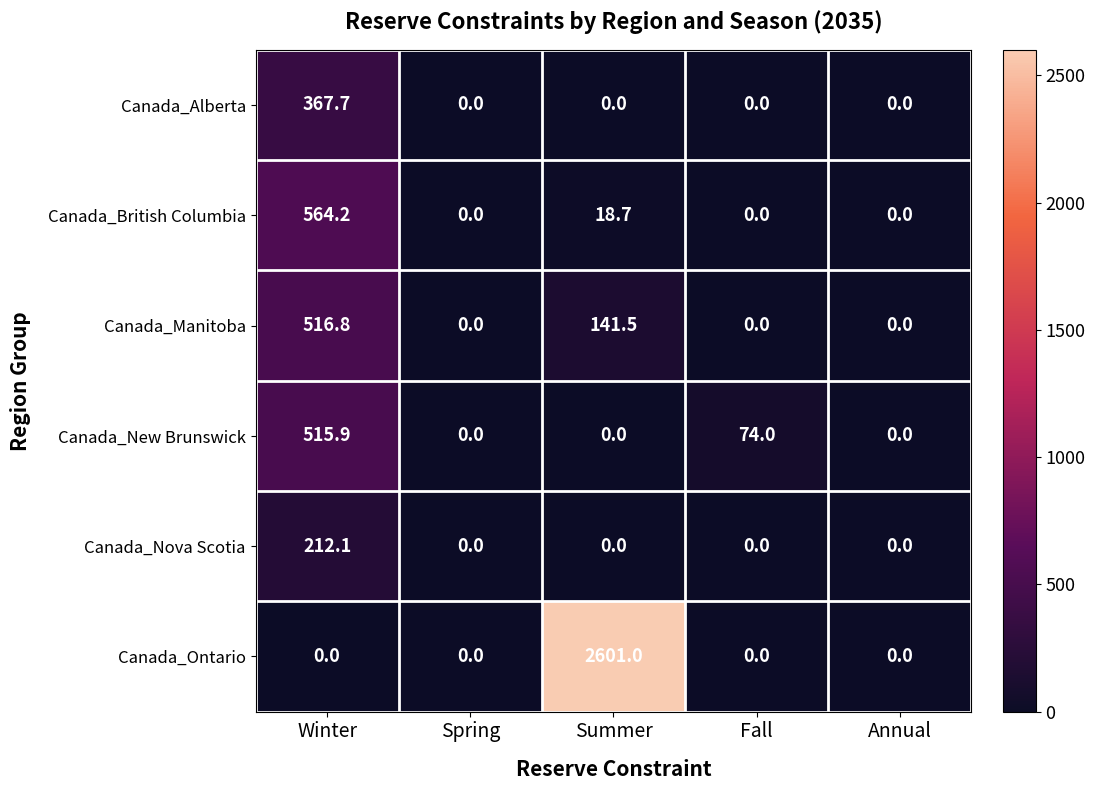

Where is Canada_Manitoba nearest to the value 258?

Summer